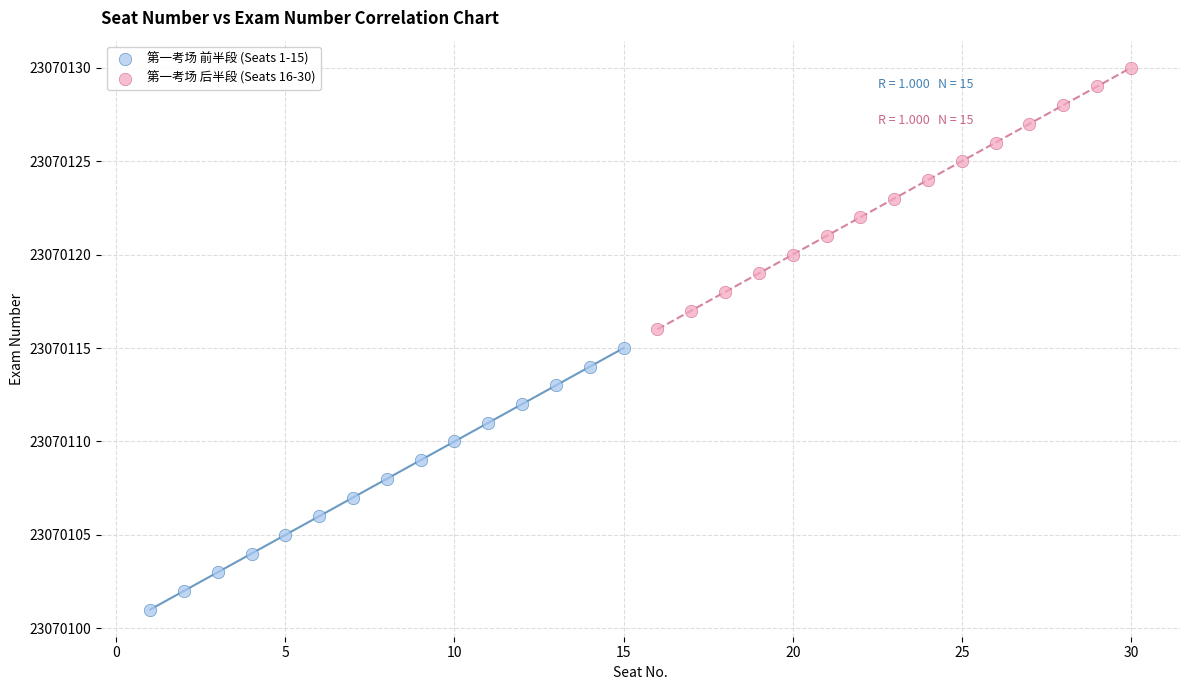

What are all the series names shown in the legend?

第一考场 前半段 (Seats 1-15), 第一考场 后半段 (Seats 16-30)